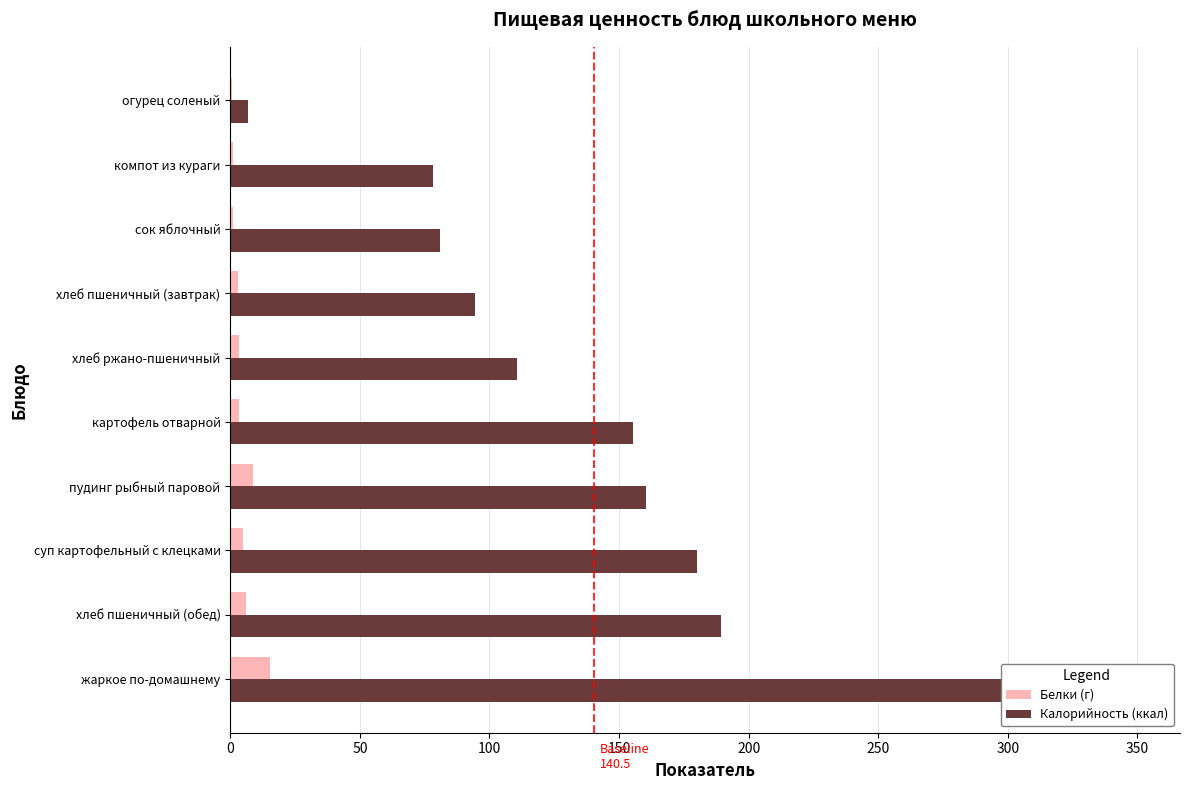

Which series has the widest spread of values?

Калорийность (ккал)